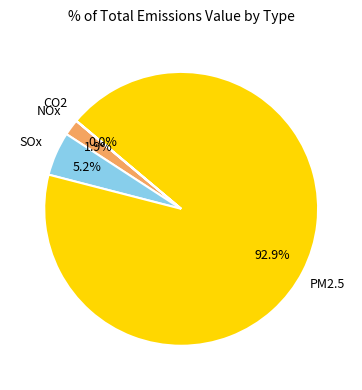

Is there a majority slice in this chart?

Yes